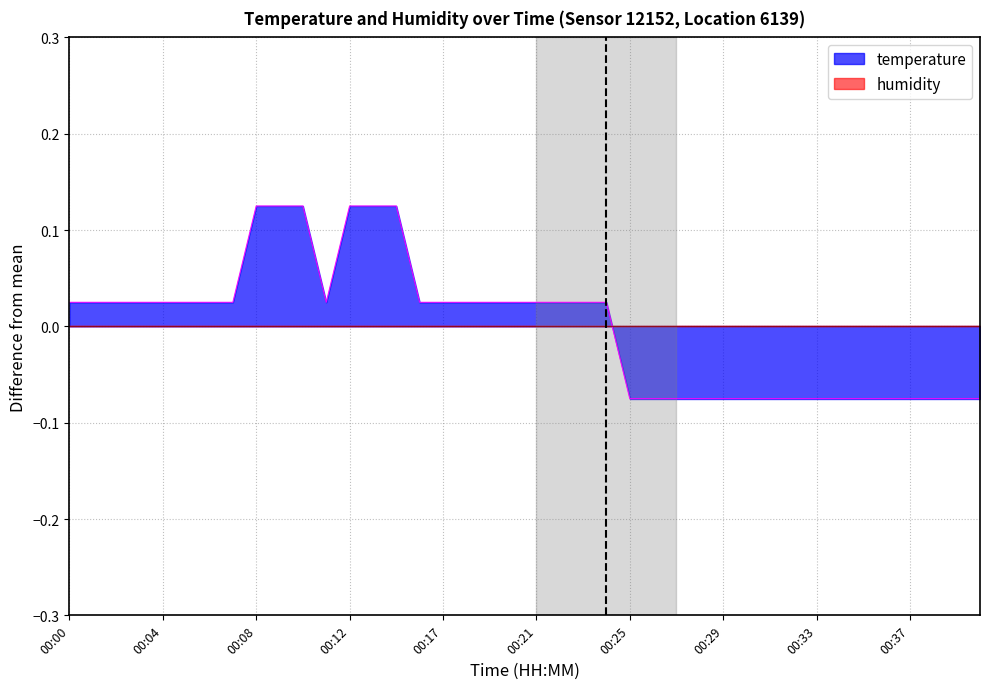

What is the smallest value displayed?

-0.1